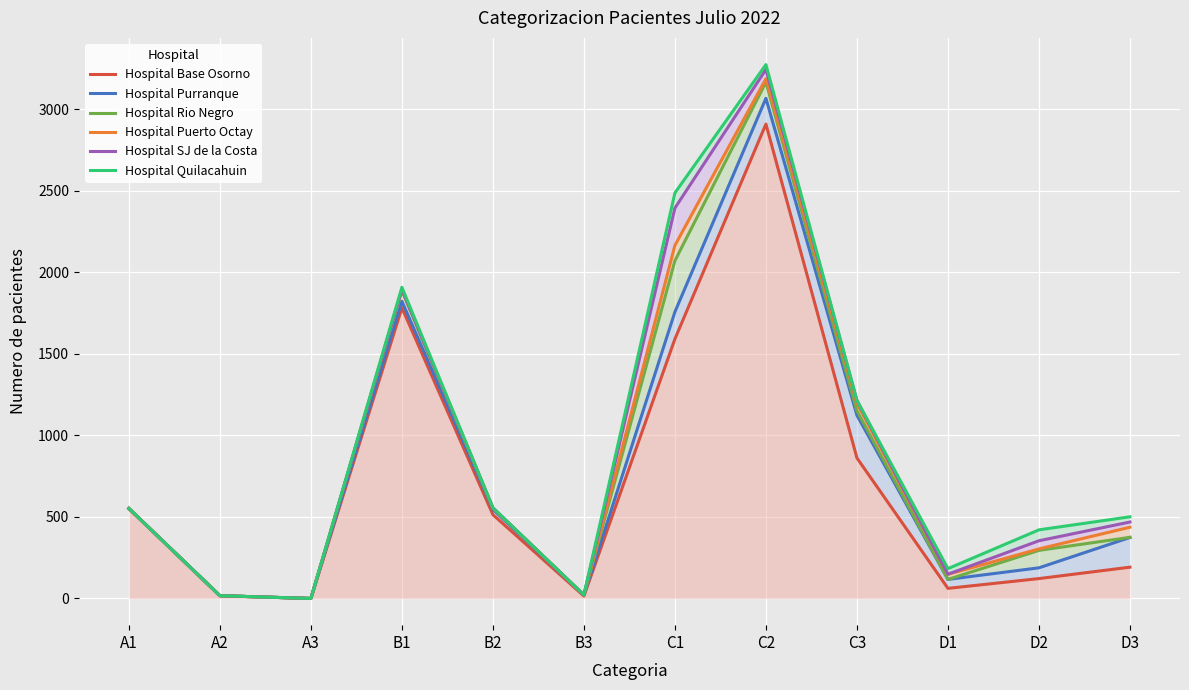

The value of Hospital Base Osorno at D1 is 86. True or false?

False